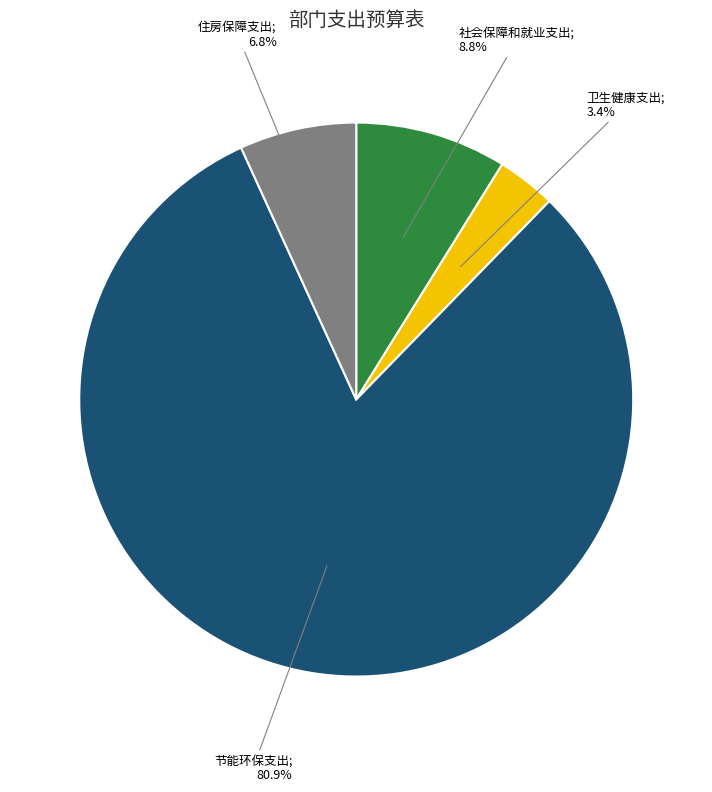

Is there a majority slice in this chart?

Yes